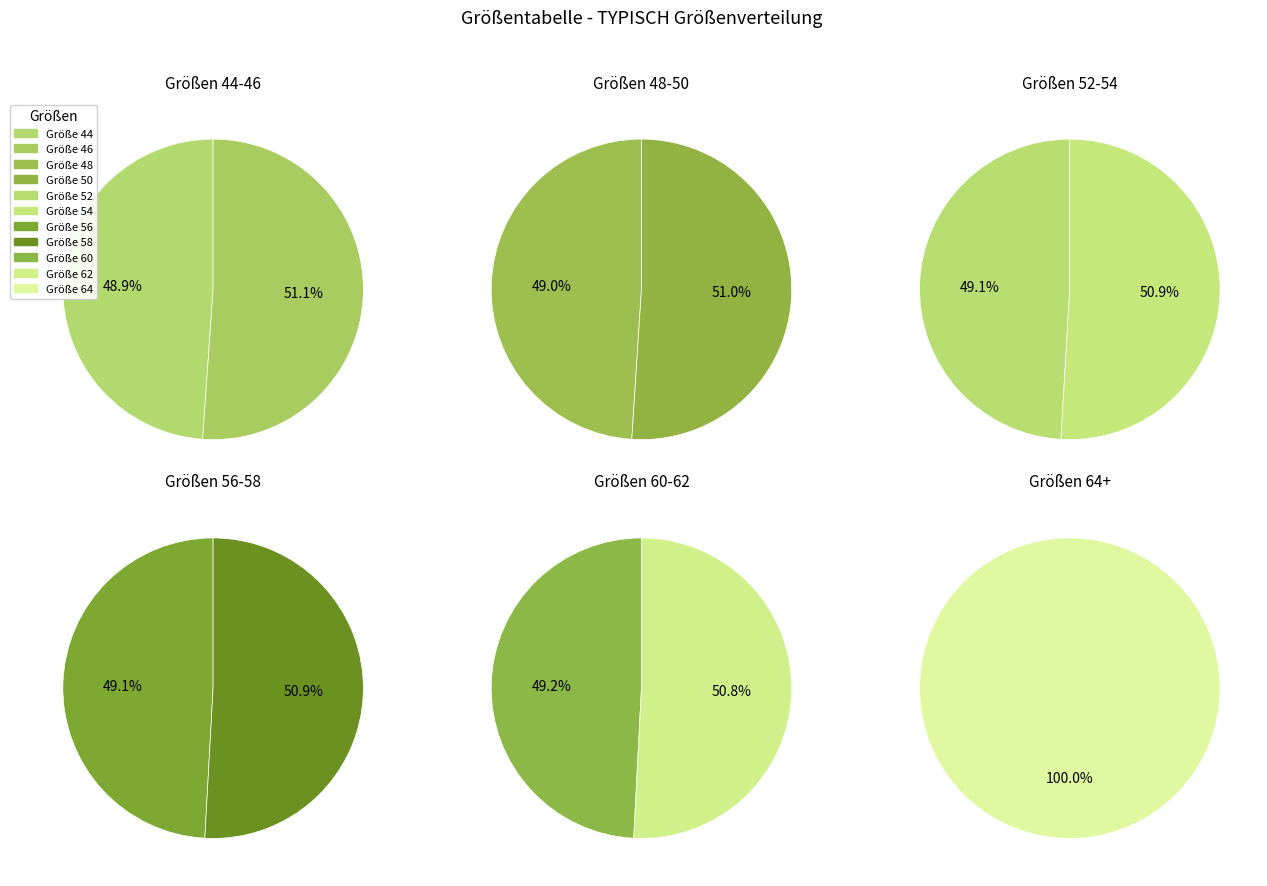

Is it true that 56 is 4% of the pie?

False